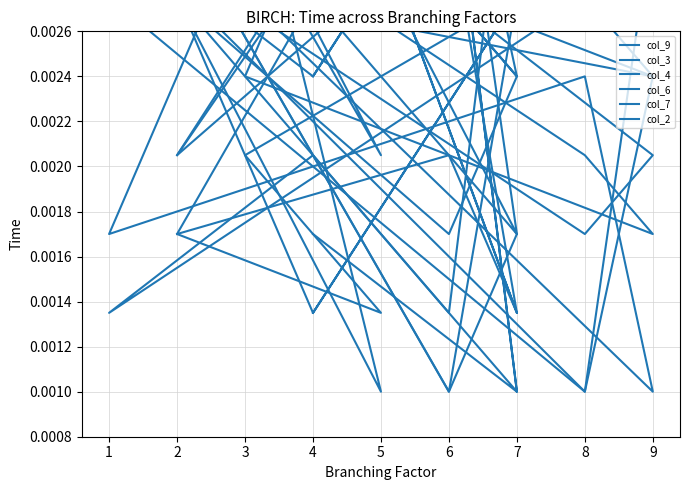

Does the chart display data point markers on the line(s)?

No